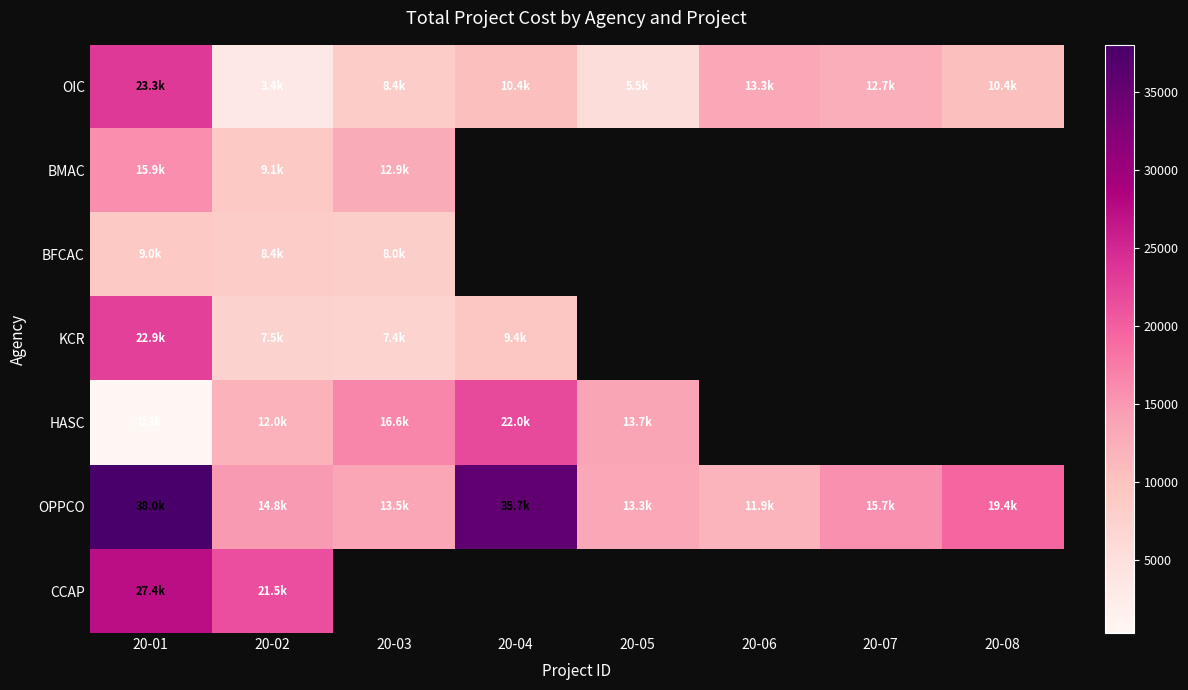

How many categories are shown in the chart?

8